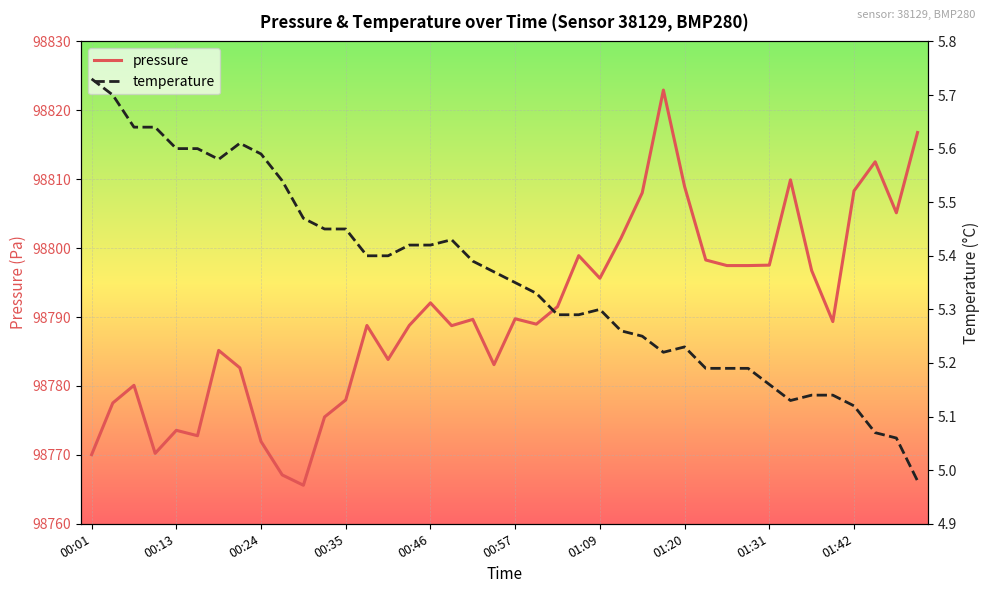

In pressure, how many points are higher than both neighbors (excluding endpoints)?

11